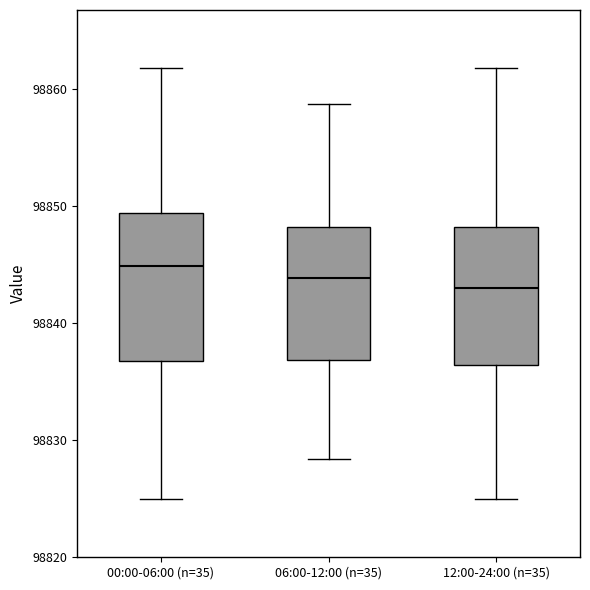

Where is the lower edge of the box for 00:00-06:00 (n=35) on the y-axis? The values are not printed on the chart, so give them approximately, as read against the axis.

98837